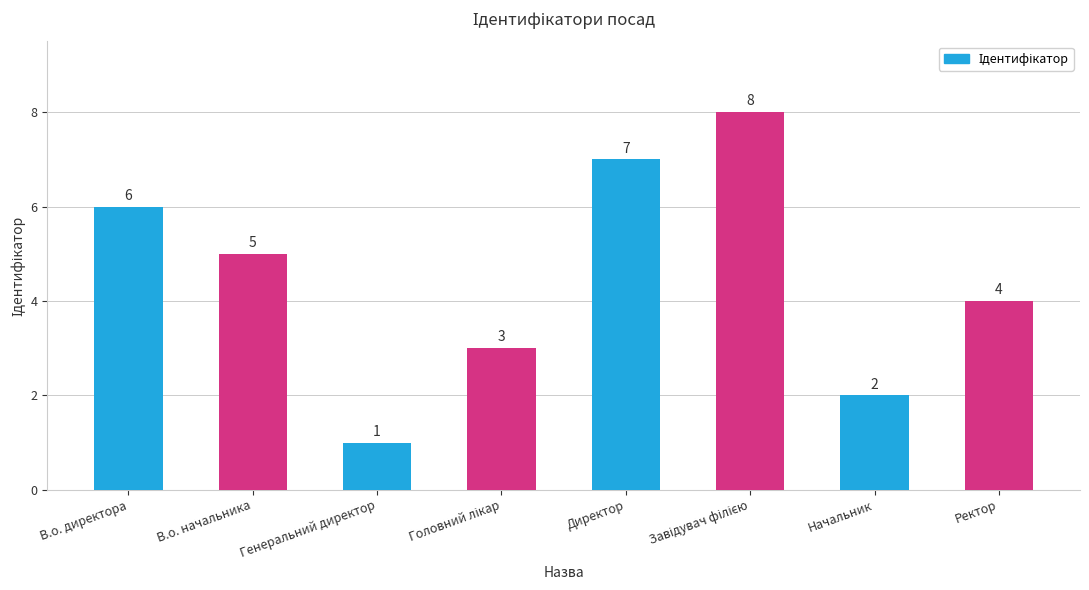

Where is the data nearest to the value 4?

Ректор